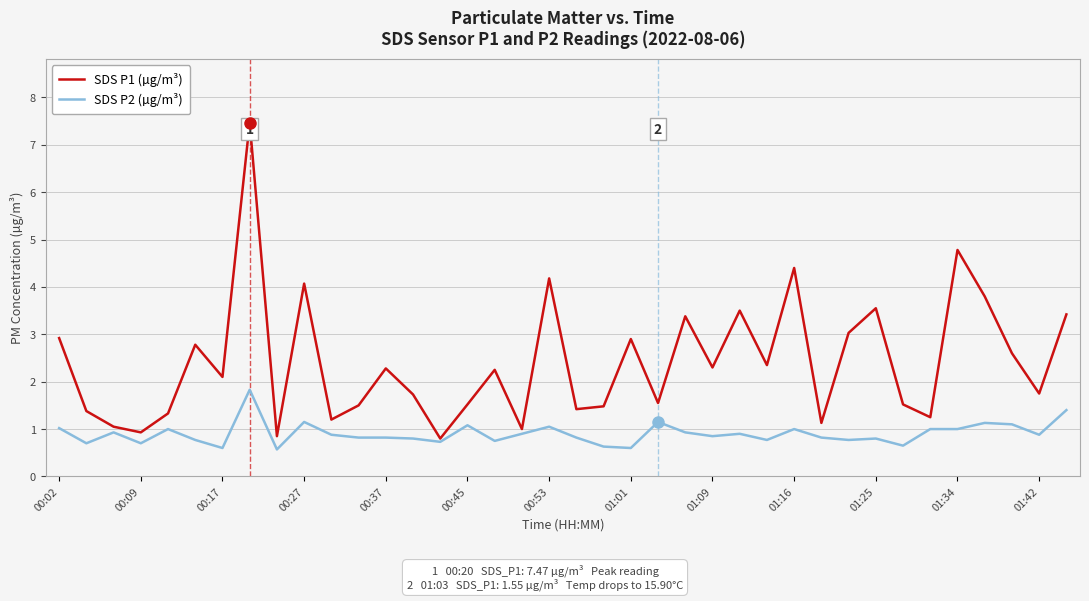

What are all the series names shown in the legend?

SDS P1 (µg/m³), SDS P2 (µg/m³)